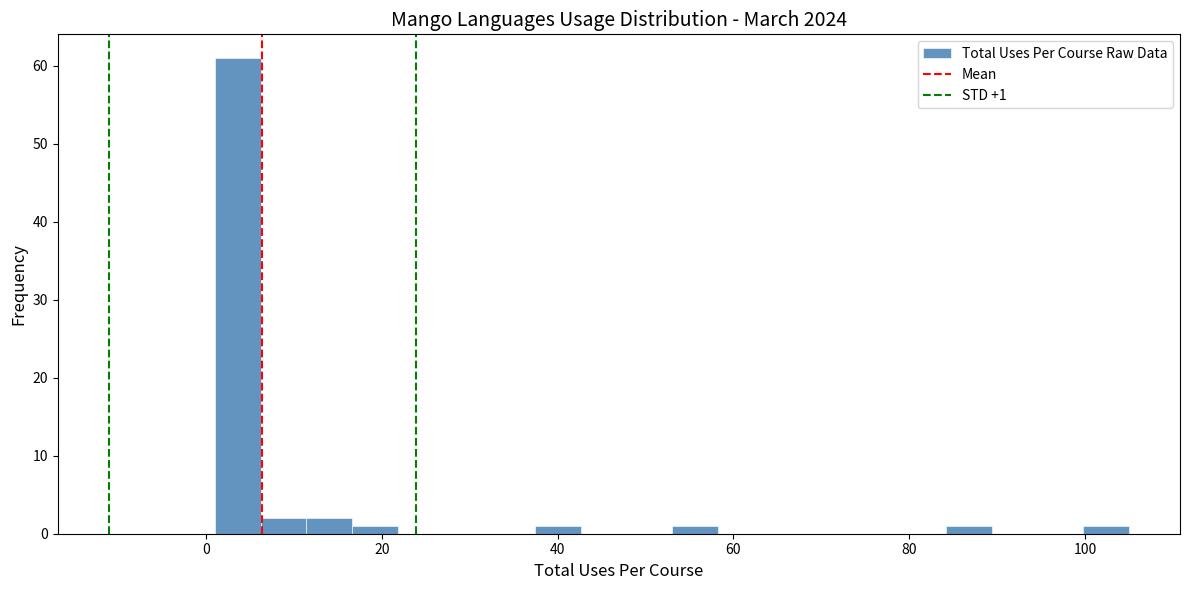

Around what value on the x-axis is the tallest bar? Give the approximate position of its centre, as read against the axis.

4